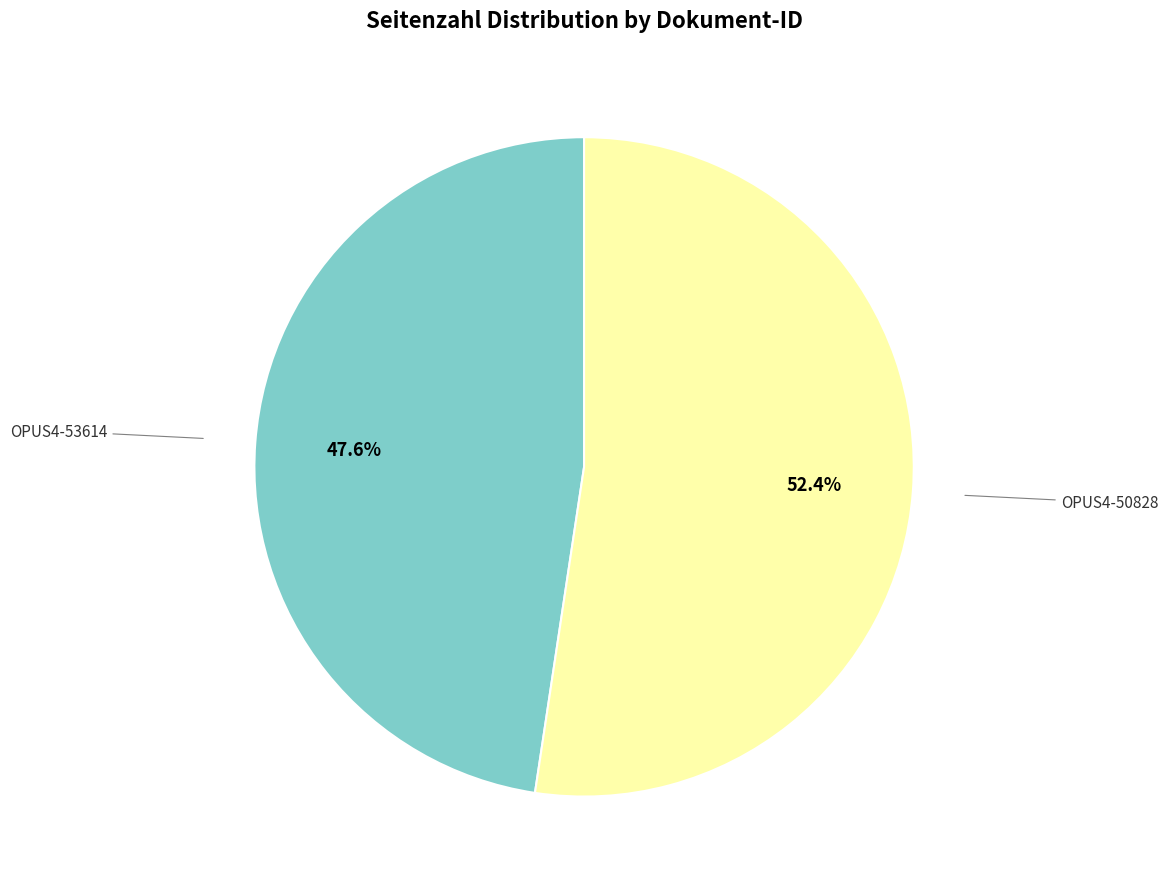

Is there a majority slice in this chart?

Yes